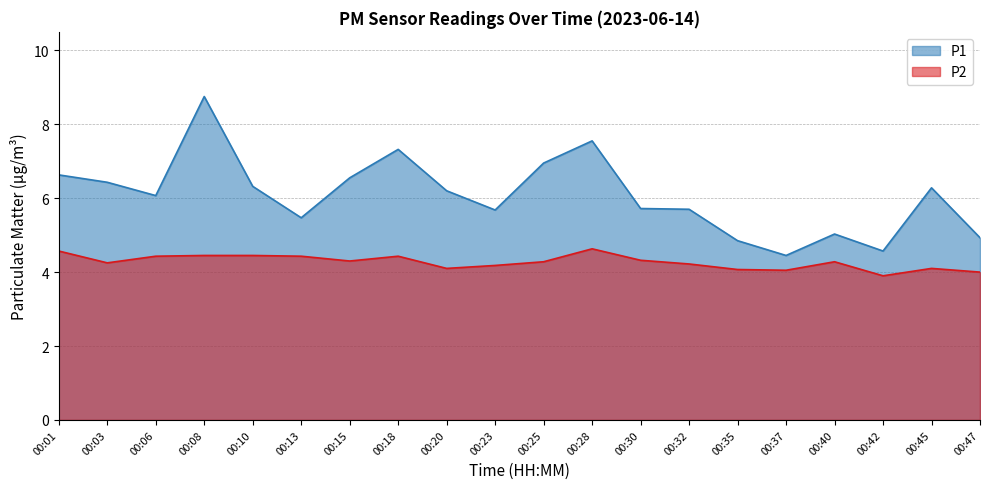

At 00:47, list the series in order from largest to smallest.

P1, P2